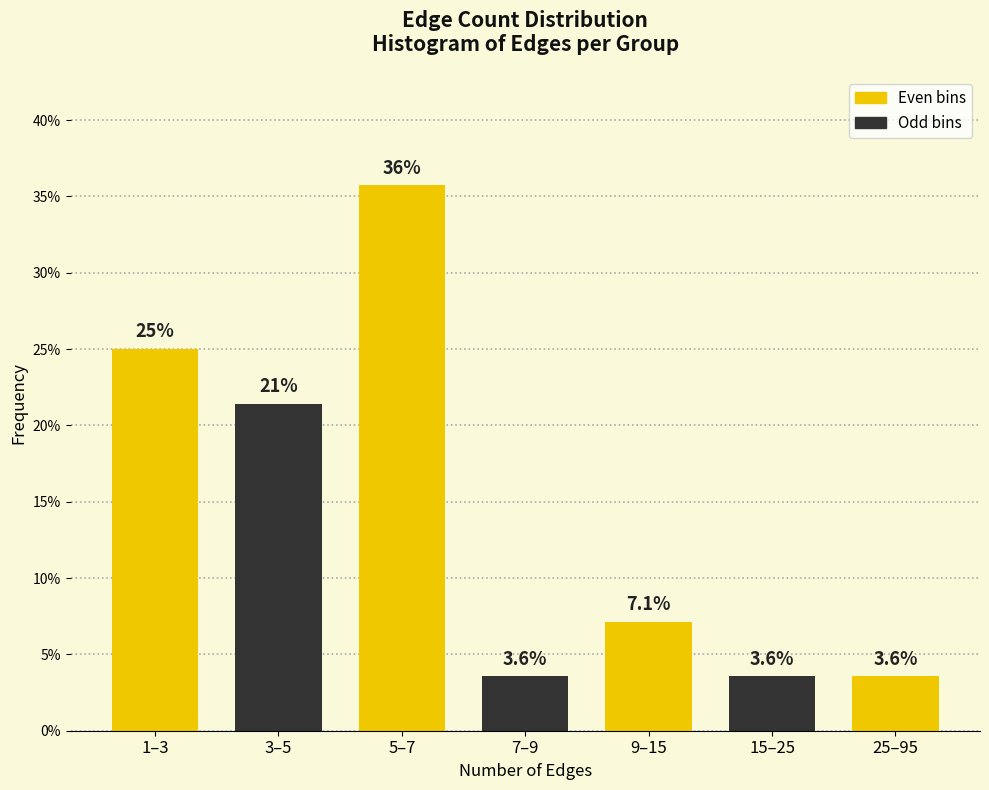

Reading left to right, transcribe all the data shown in this chart.

1–3=25.0	3–5=21.4	5–7=35.7	7–9=3.6	9–15=7.1	15–25=3.6	25–95=3.6